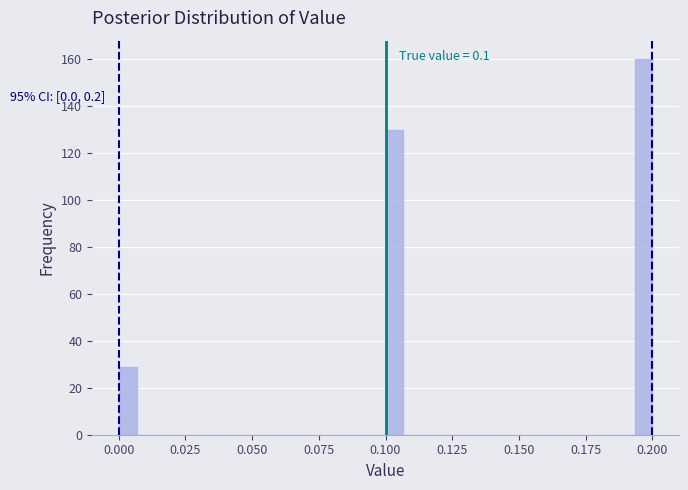

Around what value on the x-axis is the tallest bar? Give the approximate position of its centre, as read against the axis.

0.195